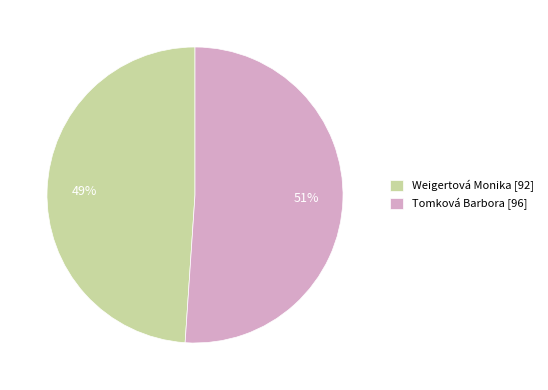

Which has a higher value, Weigertová Monika [92] or Tomková Barbora [96]?

Tomková Barbora [96]